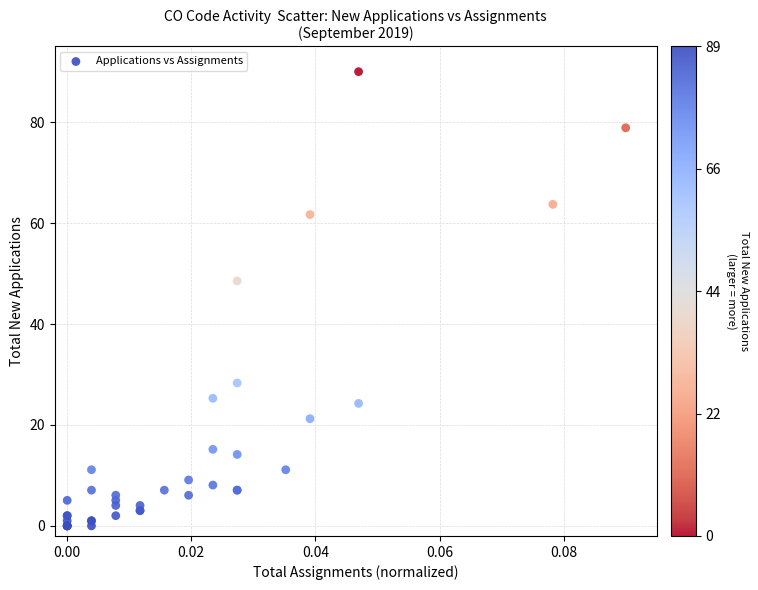

What Y value in the scatter plot is closest to 45?

48.5